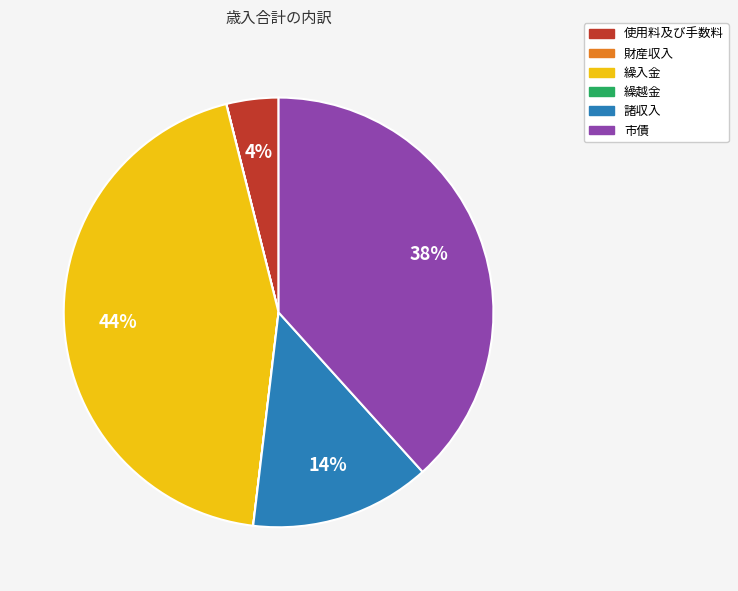

Do 繰入金 and 諸収入 together represent more than half of the pie?

Yes